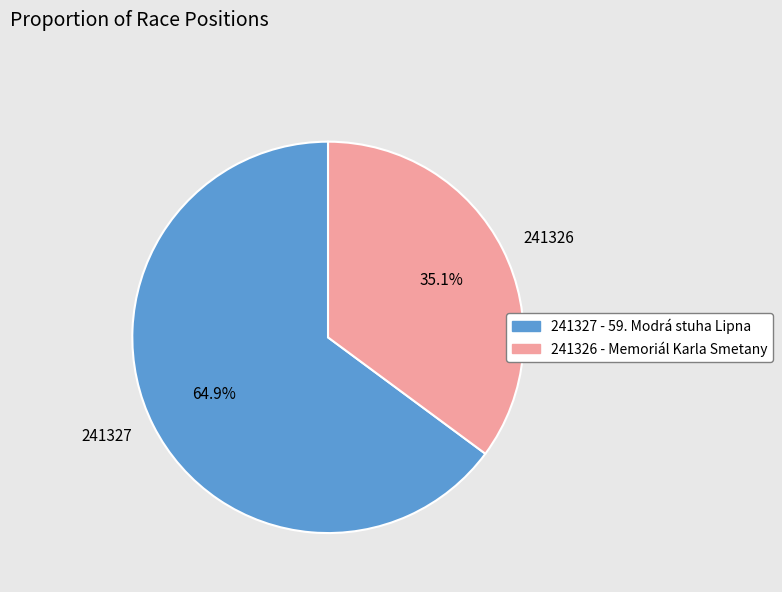

To the nearest percent, what is the combined percentage of 241327 and 241326?

100%